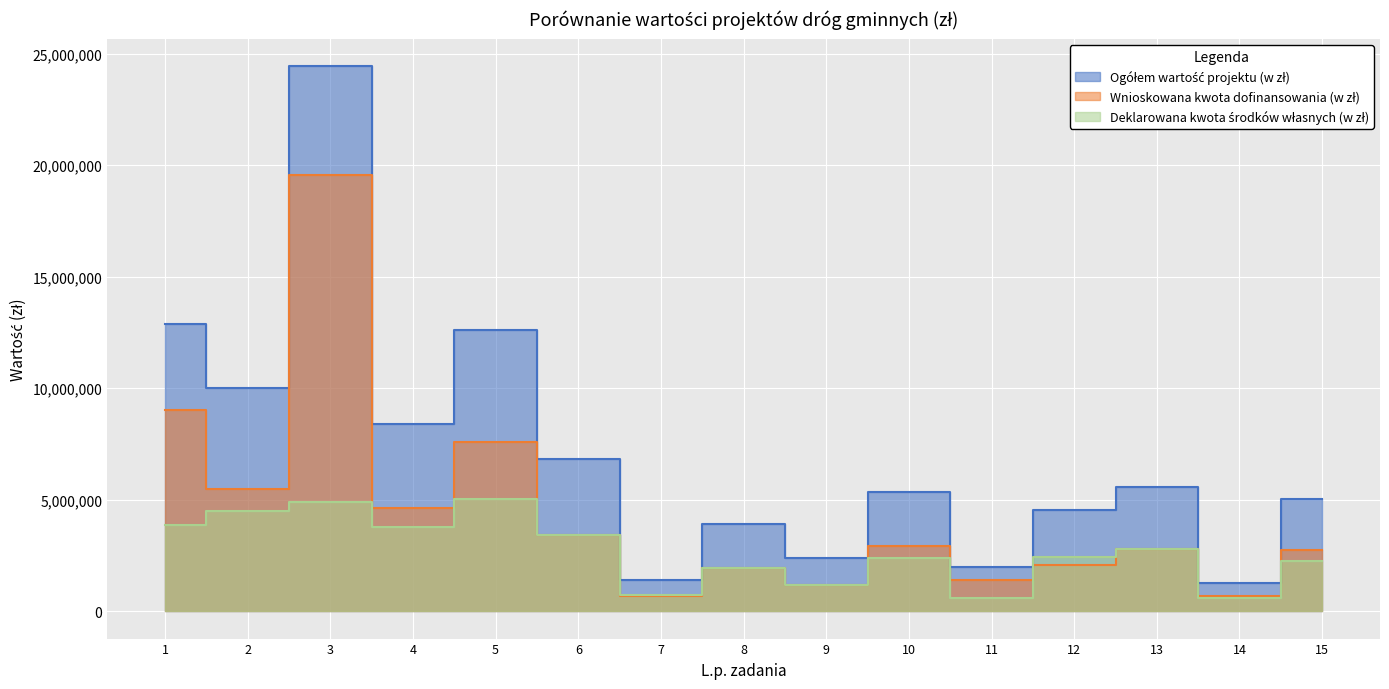

How many interior local valleys does the Ogółem wartość projektu (w zł) series have?

6